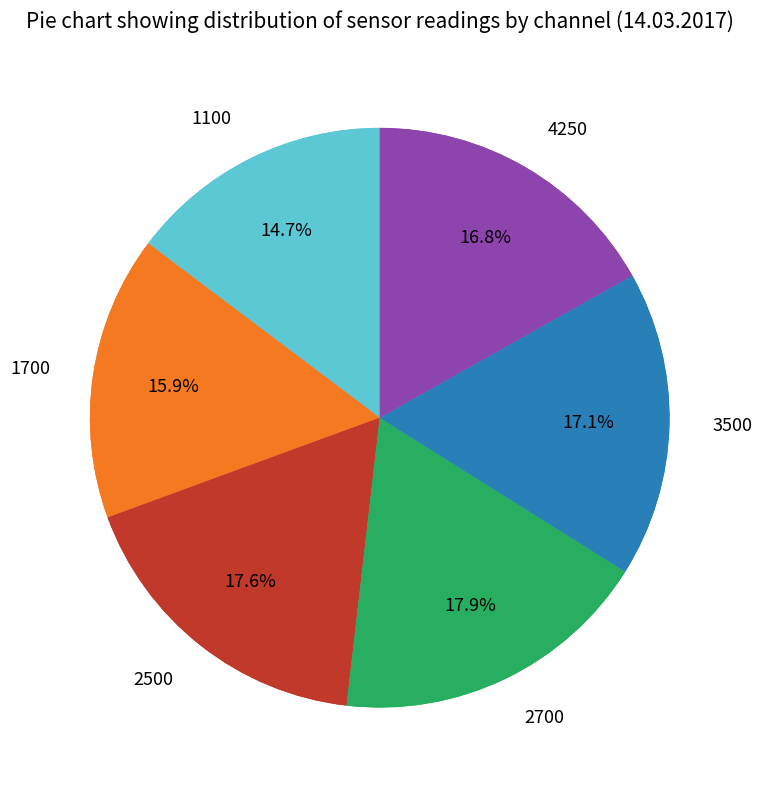

Does any single category account for the majority?

No